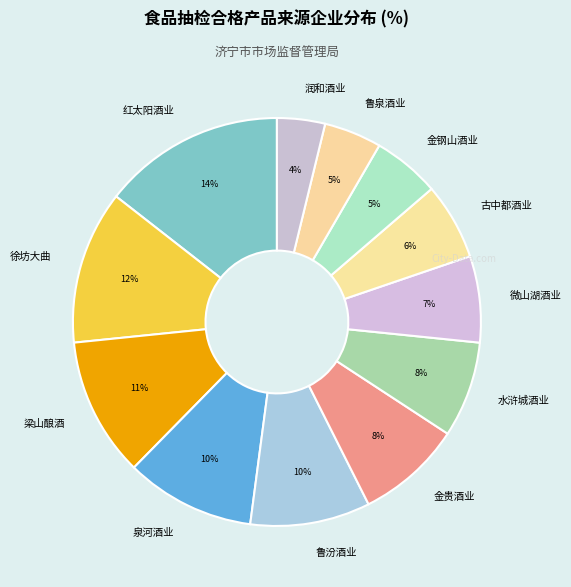

Between 泉河酒业 and 徐坊大曲, which is larger?

徐坊大曲